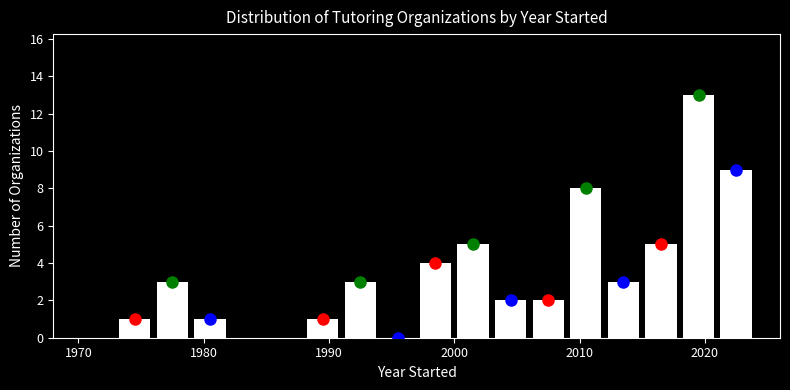

Around what value on the x-axis is the tallest bar? Give the approximate position of its centre, as read against the axis.

2020